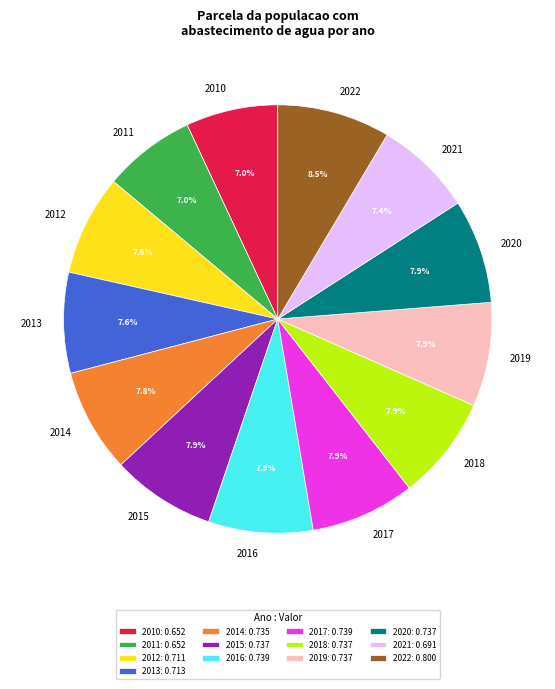

To the nearest percent, what is the average slice percentage?

8%